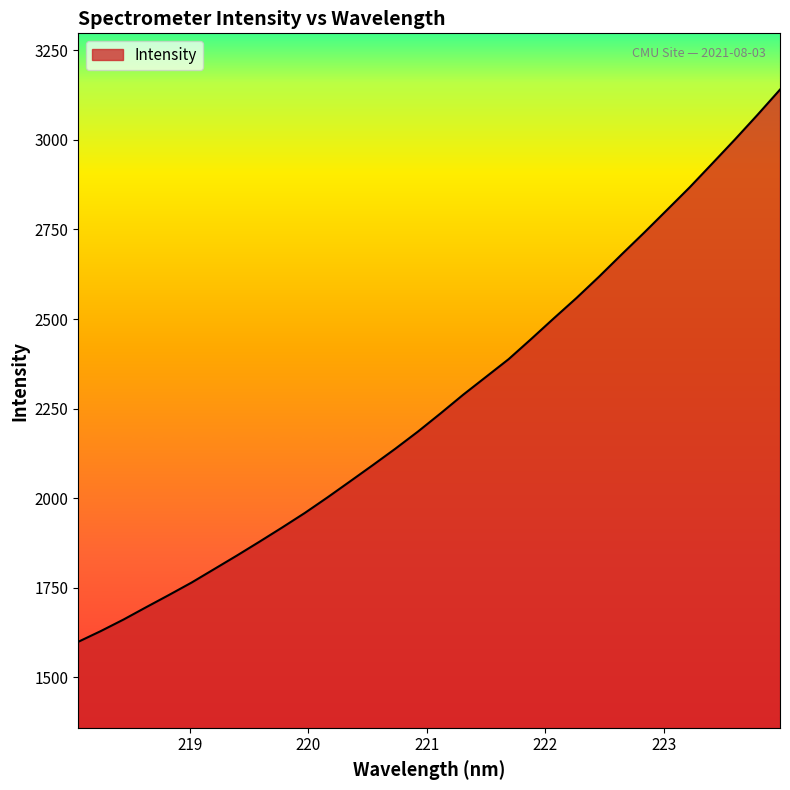

What is the difference between the maximum and minimum values?

1540.9